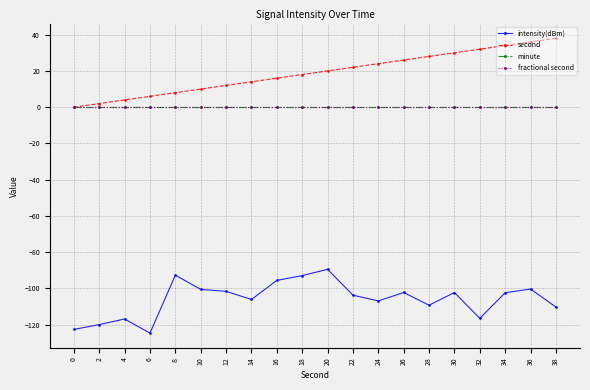

True or false: second and minute cross at least once.

False